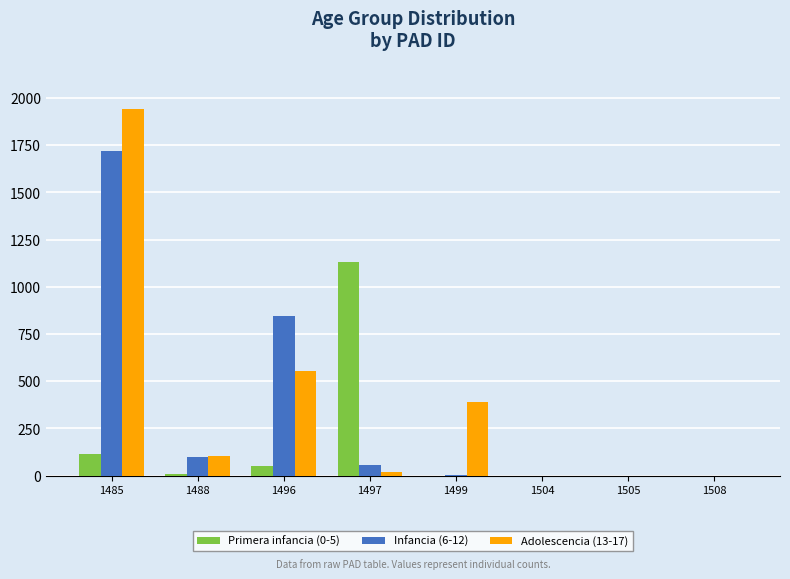

What is the greatest value displayed?

1942